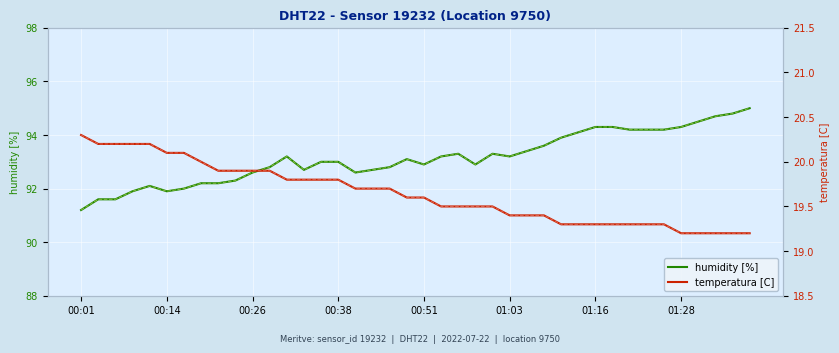

What position from the left is 34?

35